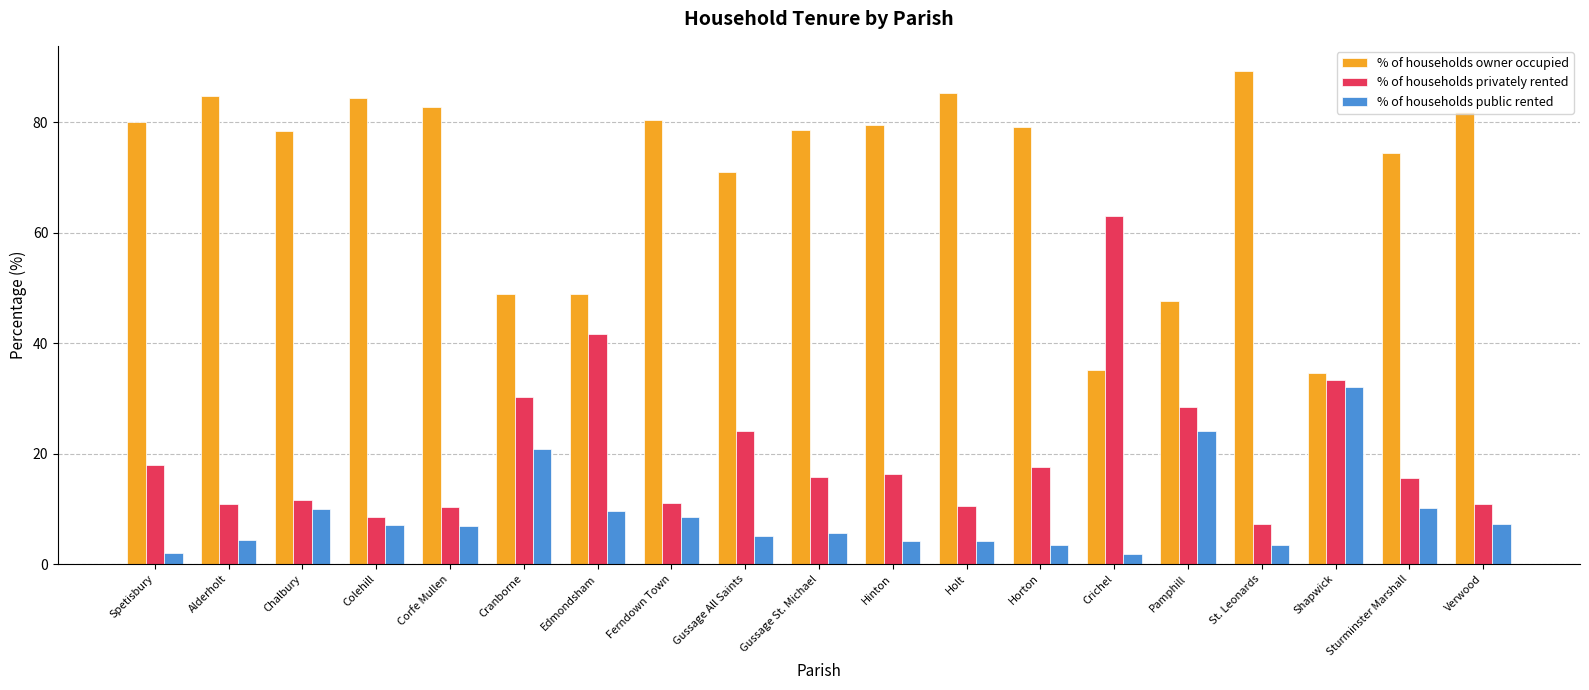

What is the average value of the % of households owner occupied series?

70.8